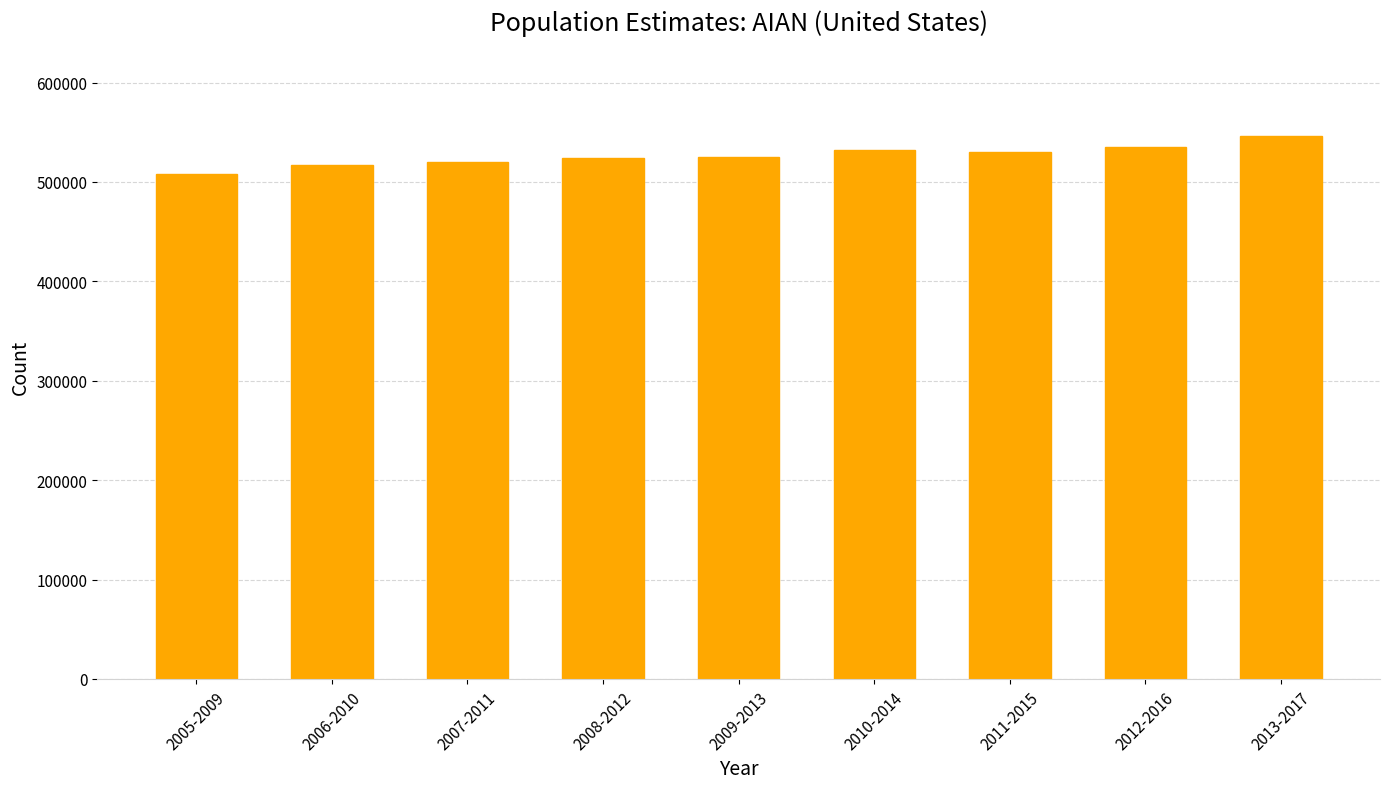

Approximately how many times larger is the value at 2007-2011 compared to 2006-2010?

1.0